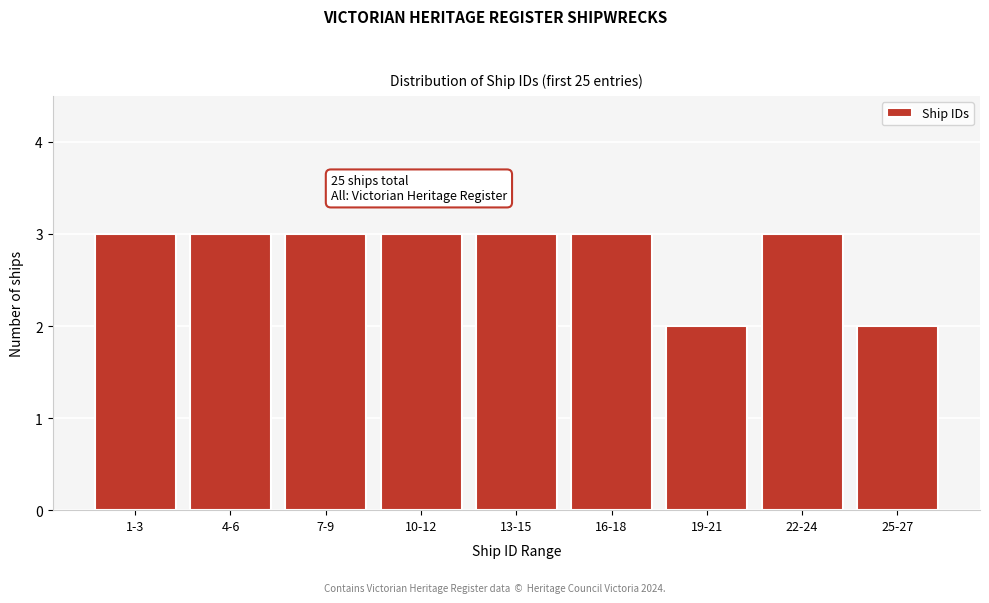

Reading left to right, what are all the values shown in this chart?

3	3	3	3	3	3	2	3	2